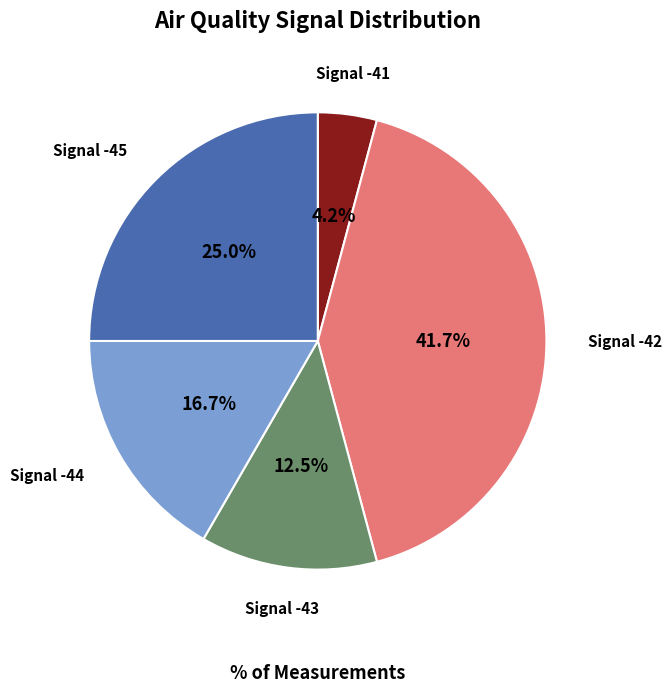

Which category has the biggest portion of the pie?

Signal -42